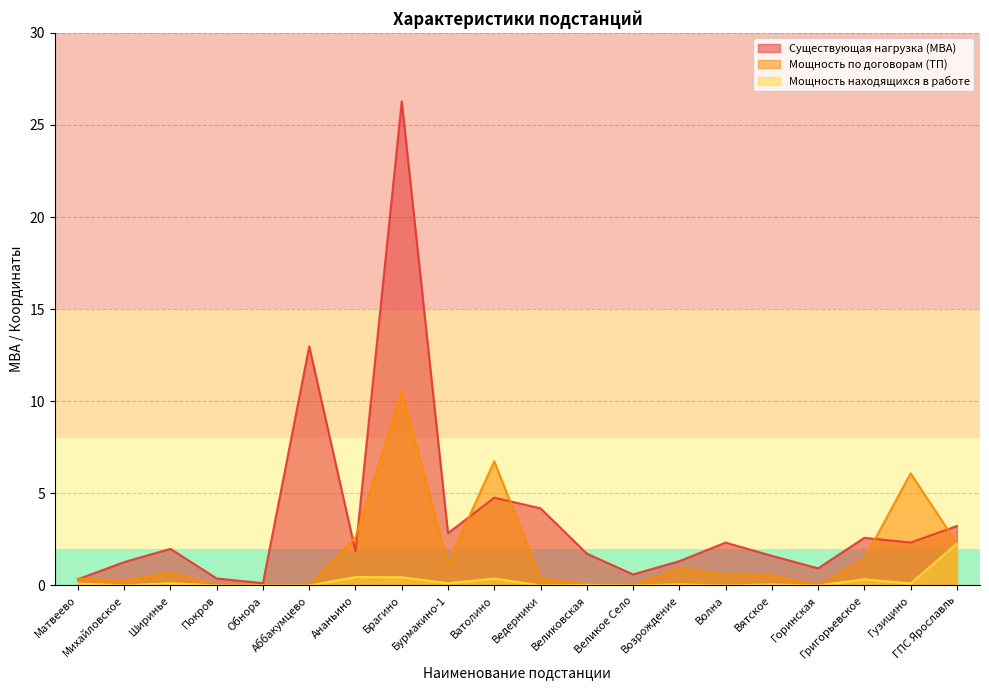

Which series has the largest range (max minus min)?

Существующая нагрузка (МВА)